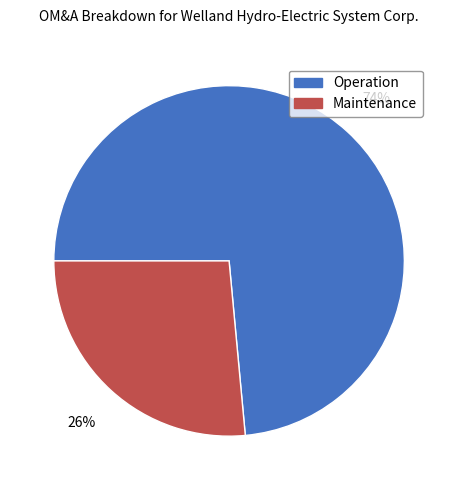

The Operation slice represents 82% of the pie. True or false?

False